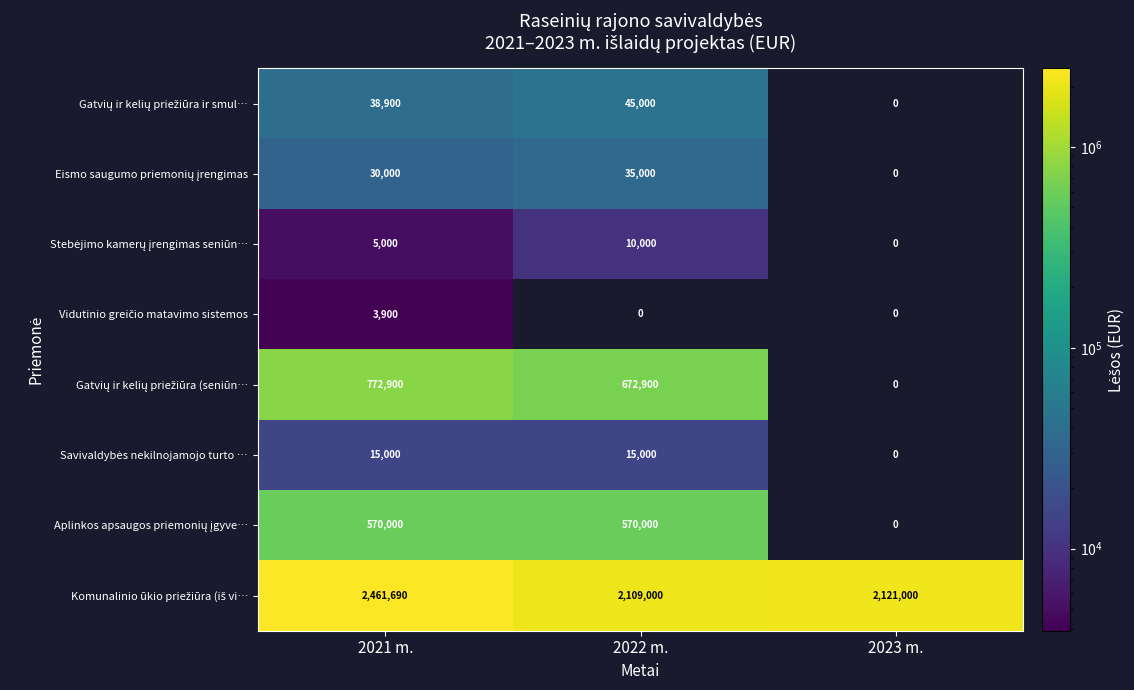

What is the total value across all series at 2022 m.?

3456900